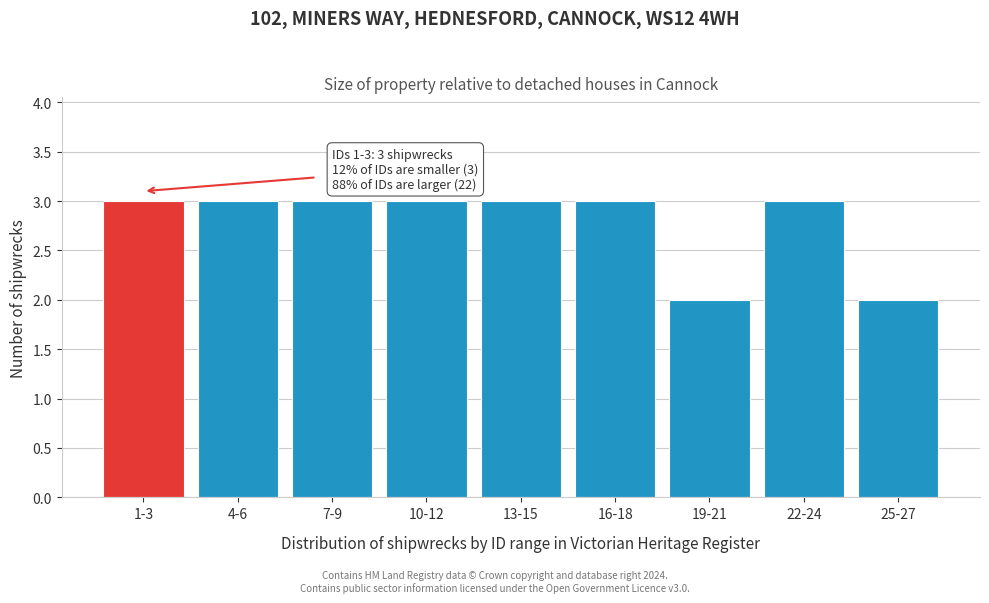

Reading left to right, transcribe all the data shown in this chart.

3	3	3	3	3	3	2	3	2